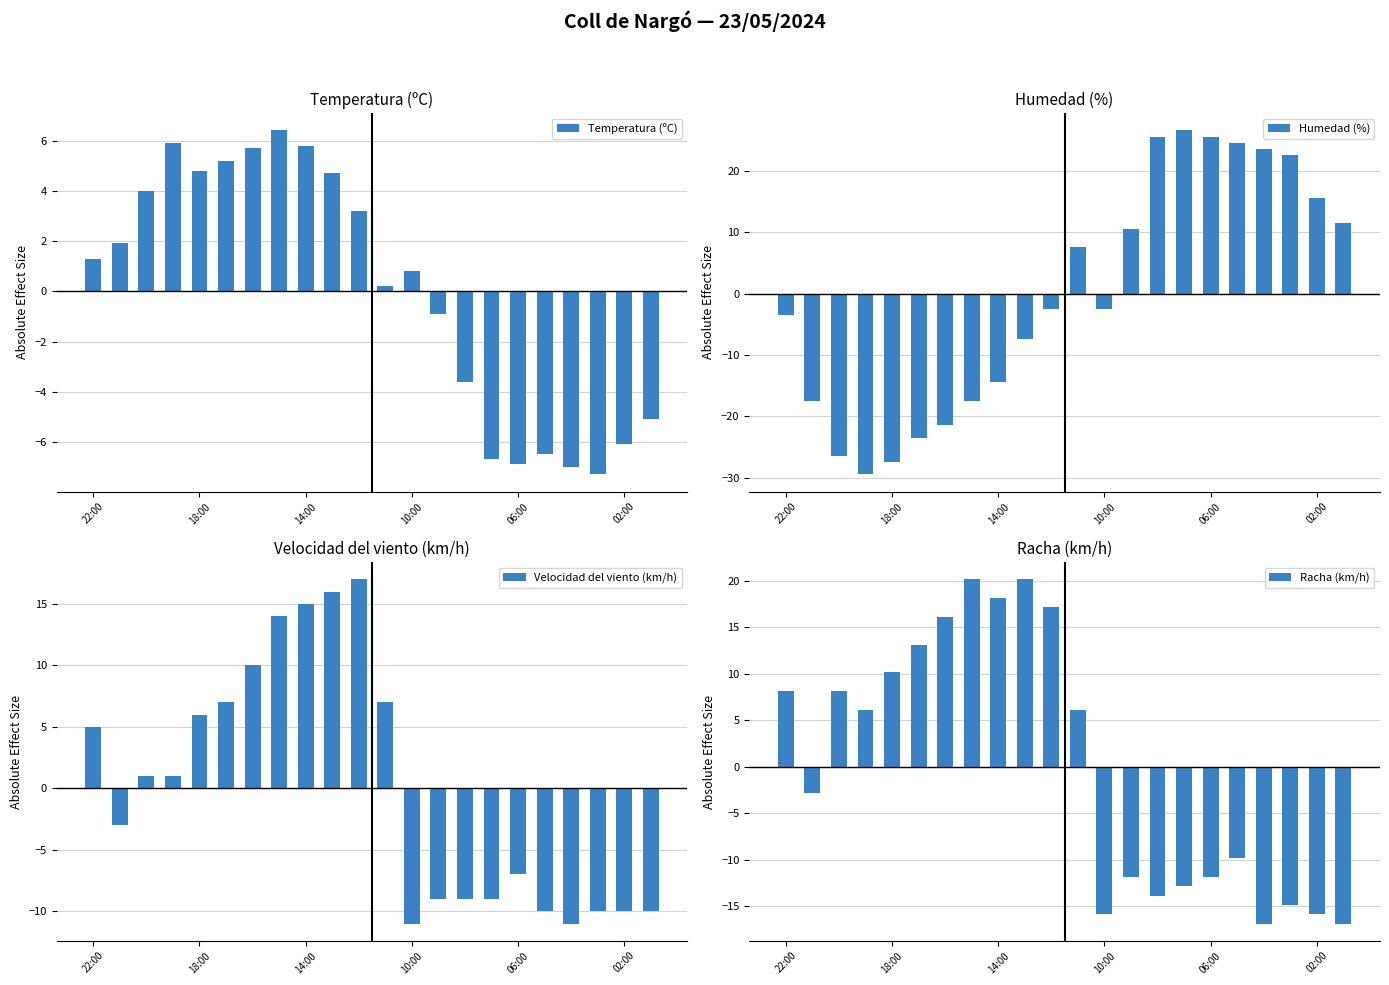

How many series are shown in this chart?

4